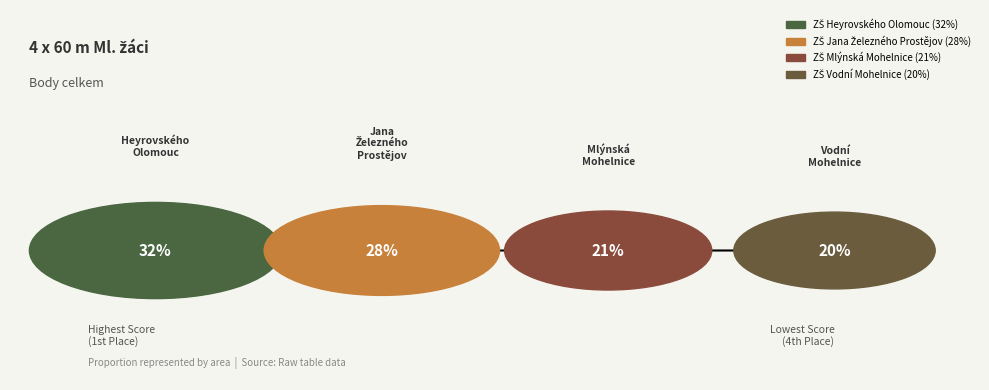

How many segments does this pie chart have?

4